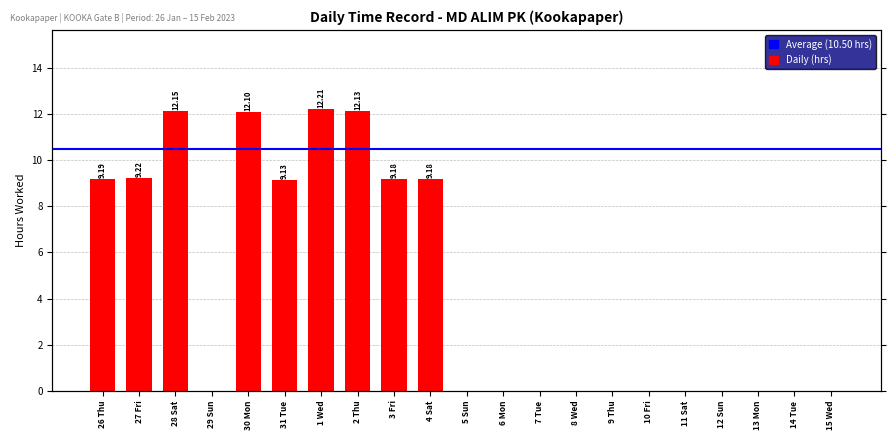

What is the difference between the values at 4 Sat and 7 Tue?

9.2